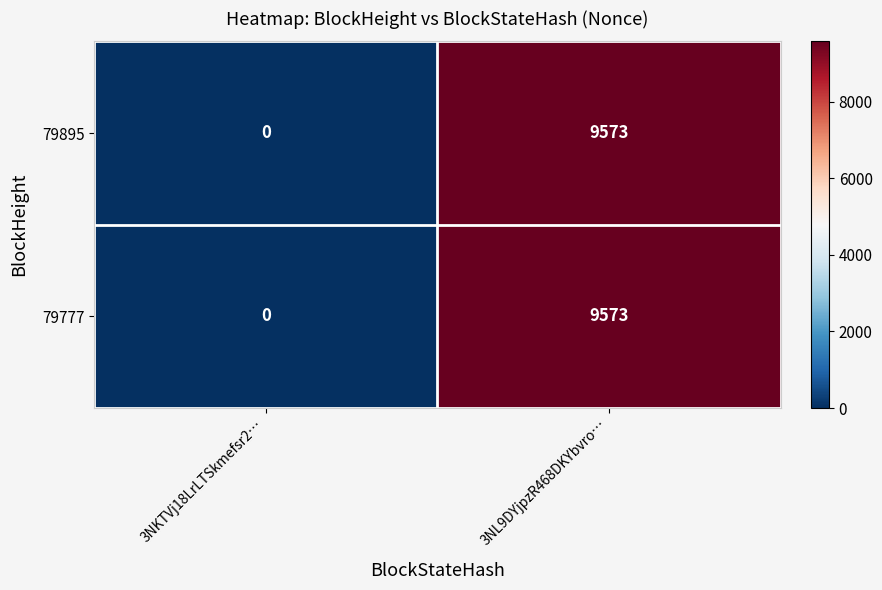

Which category has the lowest value across all series?

3NKTVj18LrLTSkmefsr2…